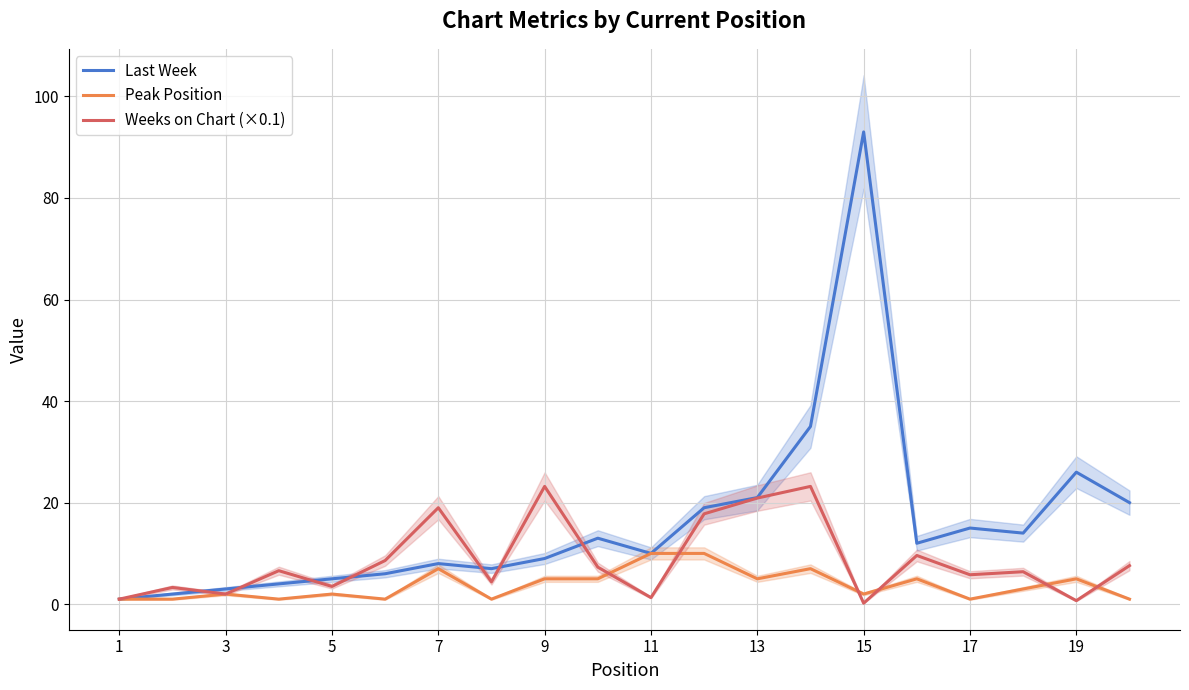

Is it true that Last Week equals 137.0 at 15?

False